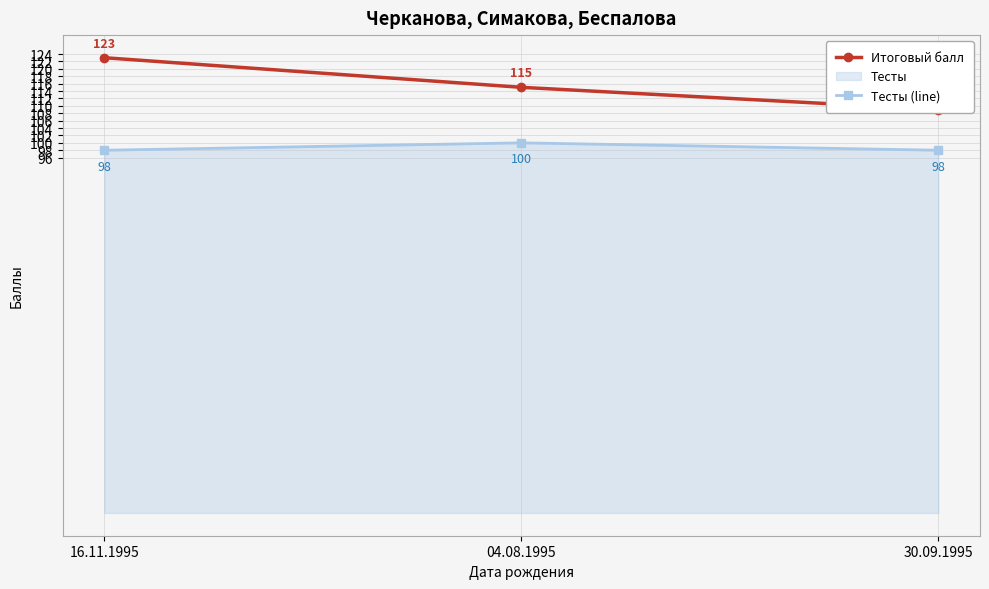

What is the difference between the Тесты (line) values at 16.11.1995 and 04.08.1995?

2